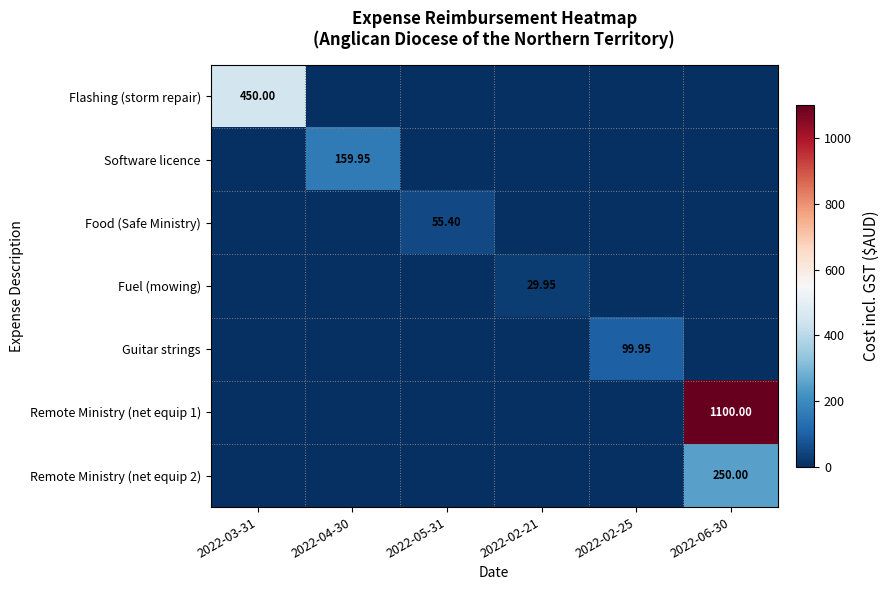

Which series has the widest spread of values?

Remote Ministry (net equip 1)